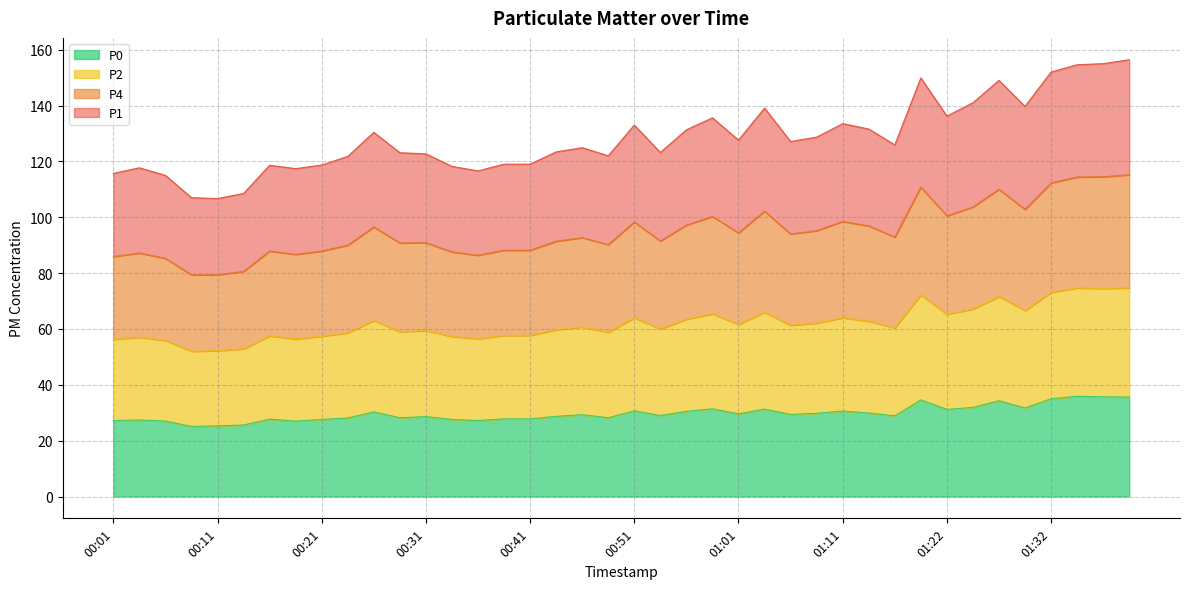

What are all the series names shown in the legend?

P0, P2, P4, P1